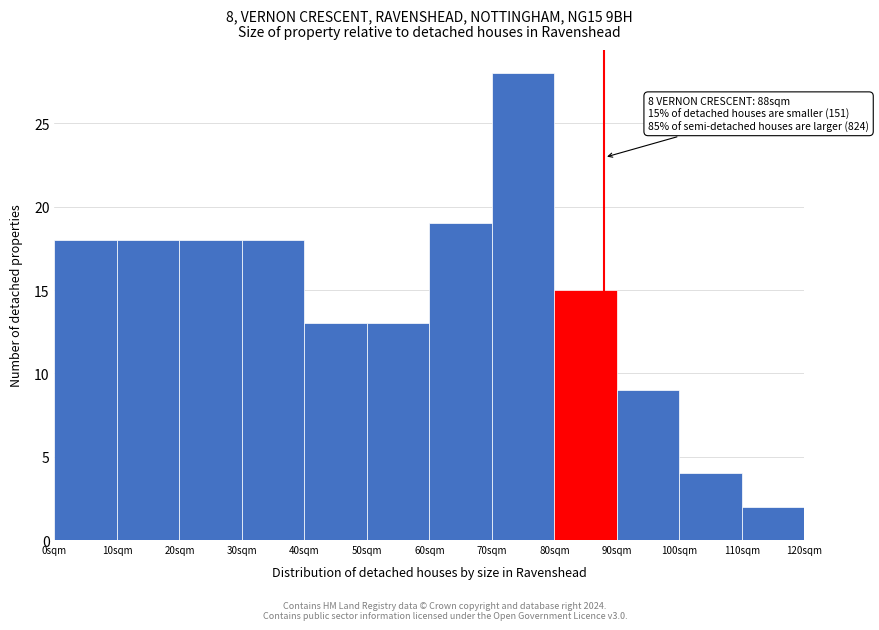

Which range on the x-axis has the tallest bar?

70 to 80